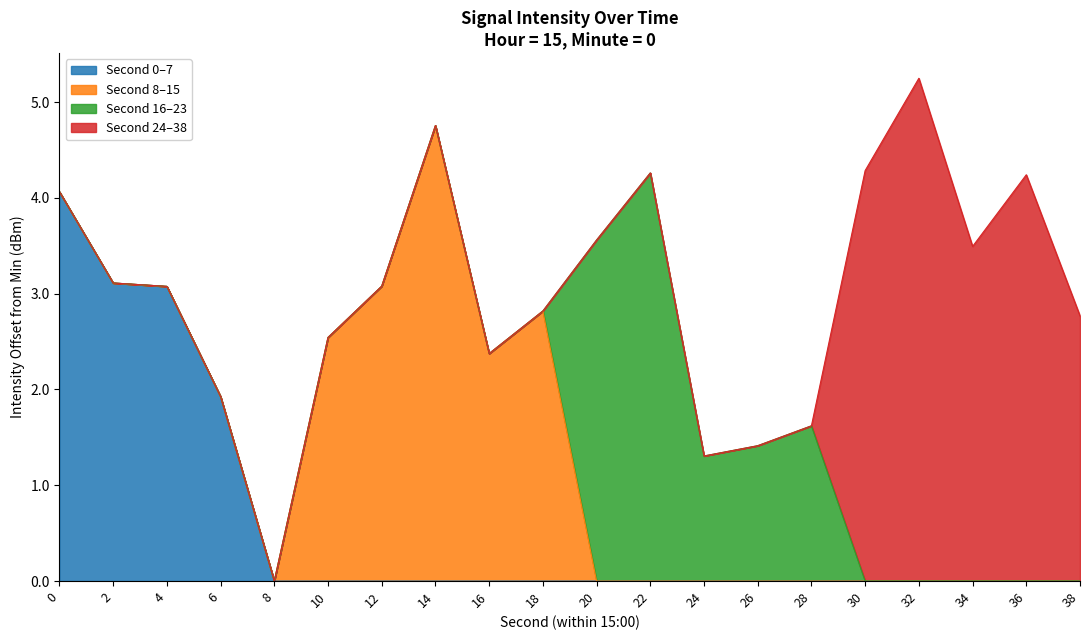

Read the value at 20.

3.6